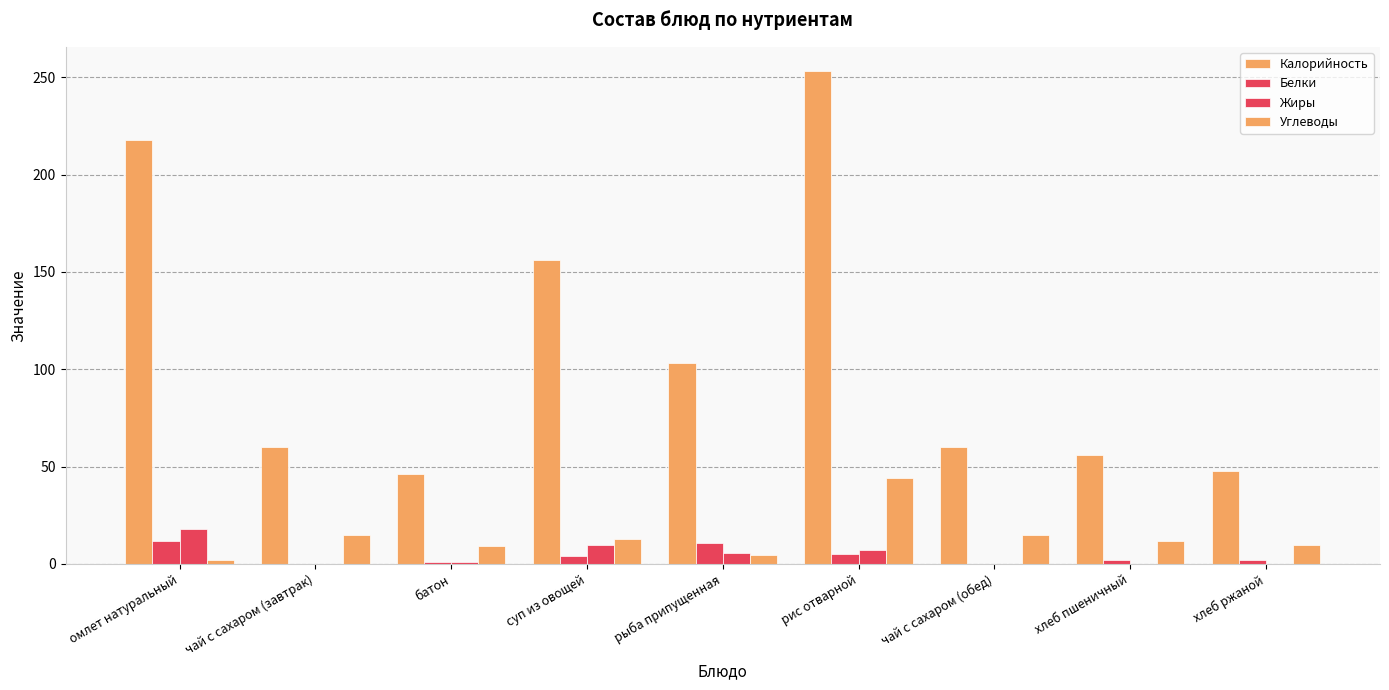

Between чай с сахаром (обед) and хлеб ржаной, which series saw the biggest shift?

Калорийность